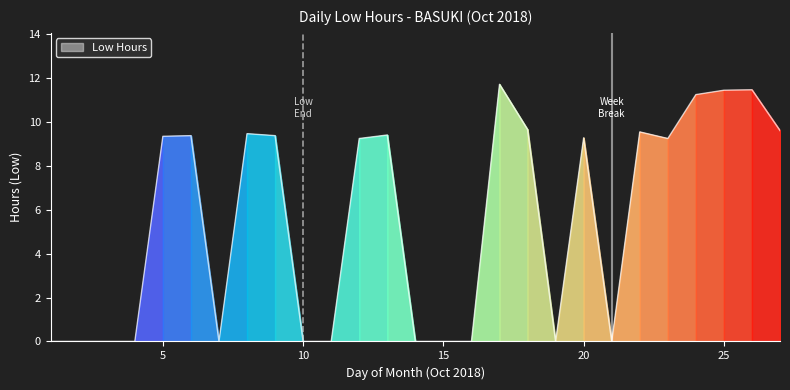

What is the greatest value displayed?

11.7